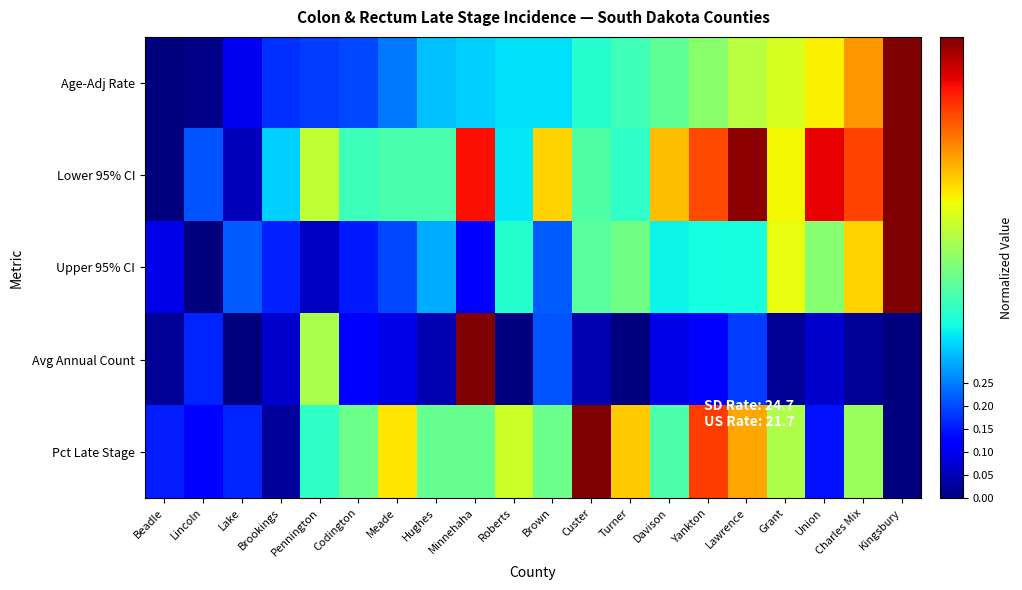

Which series has the largest total across all categories?

Lower 95% CI